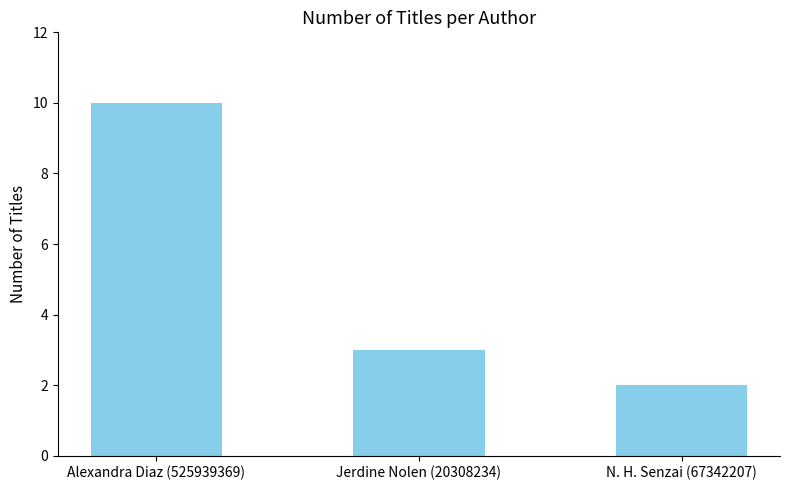

Reading left to right, list all the values displayed in this chart.

Alexandra Diaz (525939369)=10	Jerdine Nolen (20308234)=3	N. H. Senzai (67342207)=2